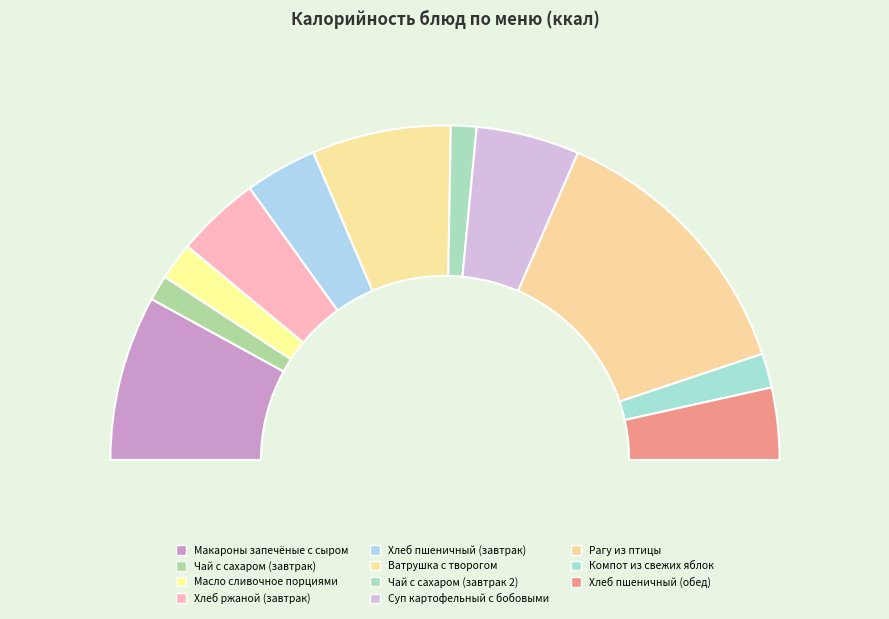

To the nearest percent, what is the difference between the largest and smallest slice percentages?

24%